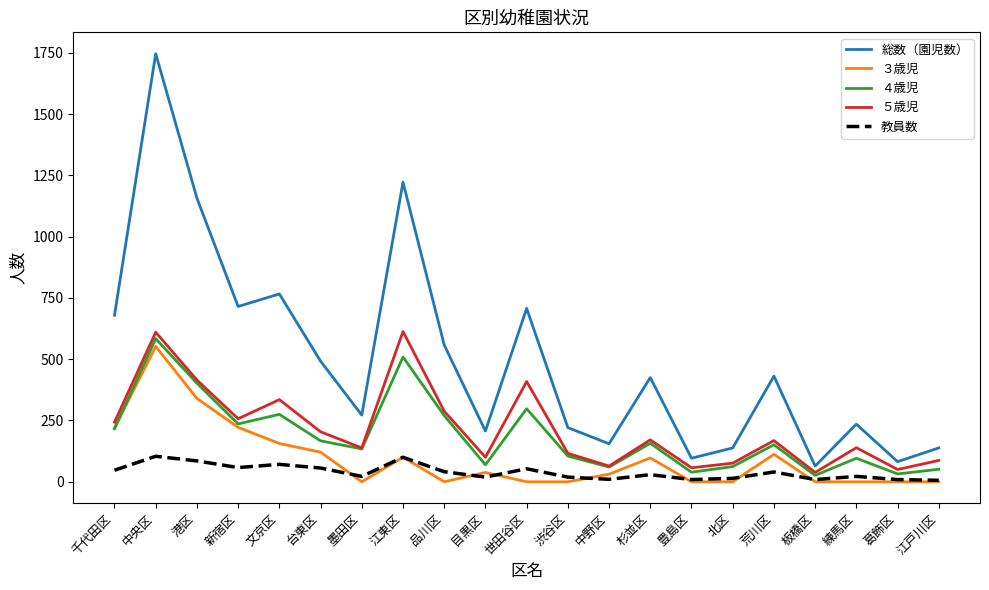

Read the ５歳児 value at 北区.

76